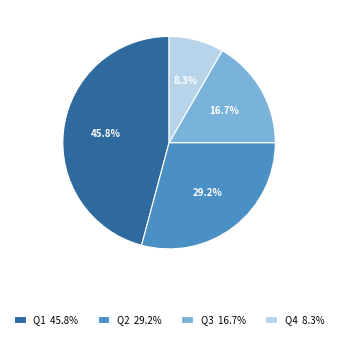

How many slices are in this pie chart?

4